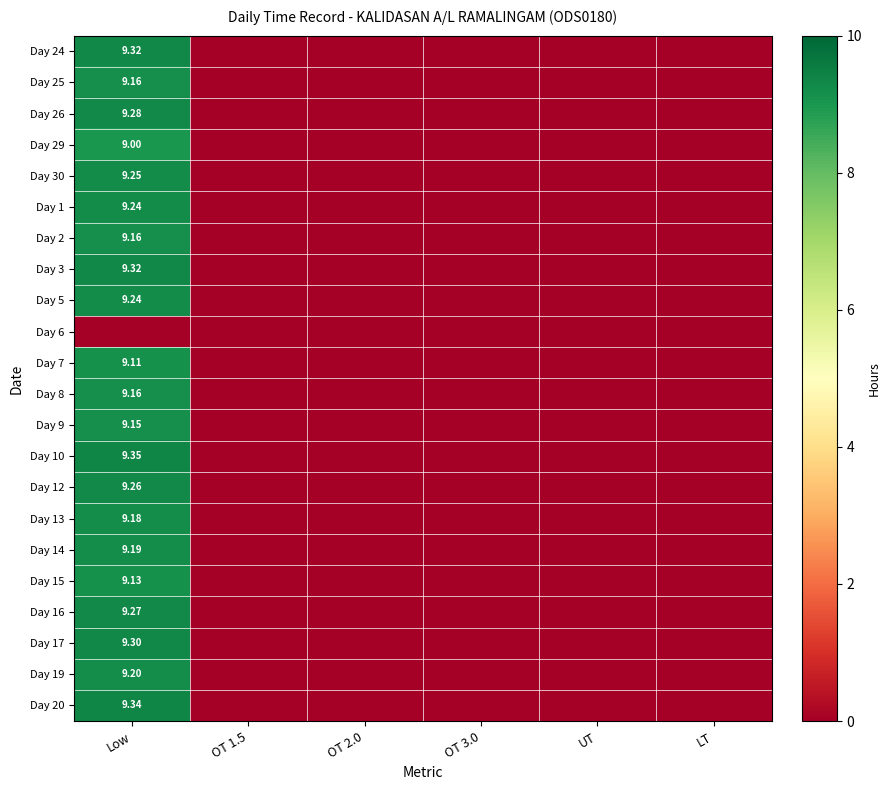

At OT 3.0, list the series in order from smallest to largest.

Day 24, Day 25, Day 26, Day 29, Day 30, Day 1, Day 2, Day 3, Day 5, Day 6, Day 7, Day 8, Day 9, Day 10, Day 12, Day 13, Day 14, Day 15, Day 16, Day 17, Day 19, Day 20